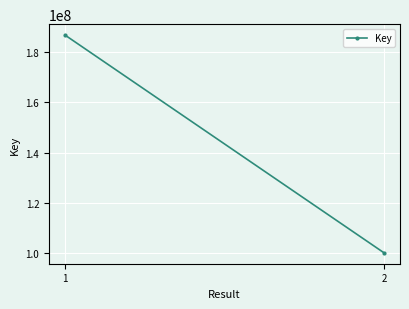

Reading left to right, list all the values displayed in this chart.

1=186708842	2=100196321